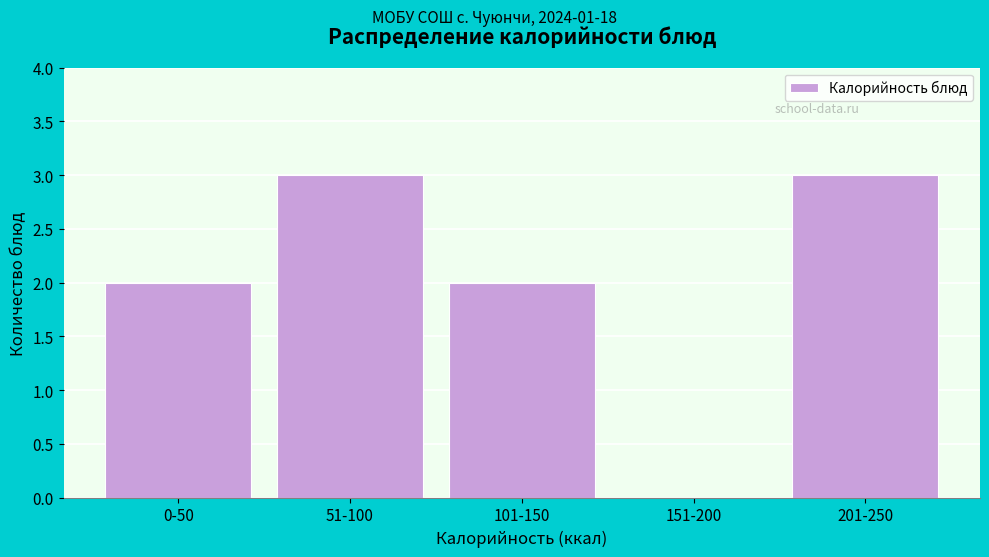

Reading left to right, extract all data points from this chart.

0-50=2	51-100=3	101-150=2	151-200=0	201-250=3